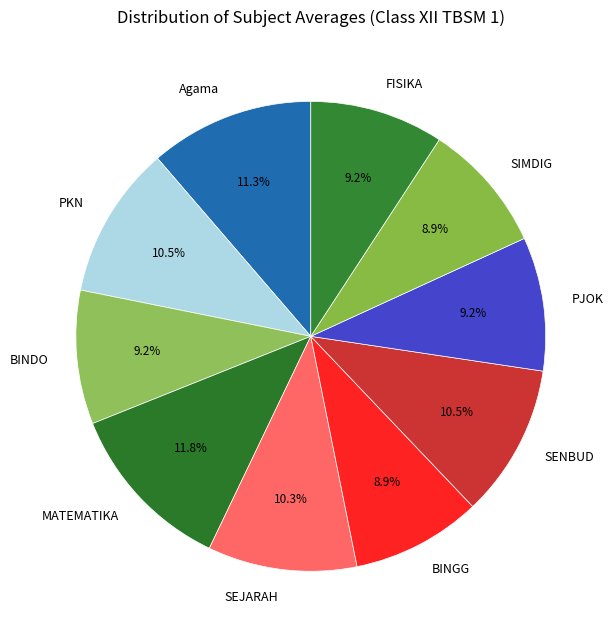

How many segments does this pie chart have?

10